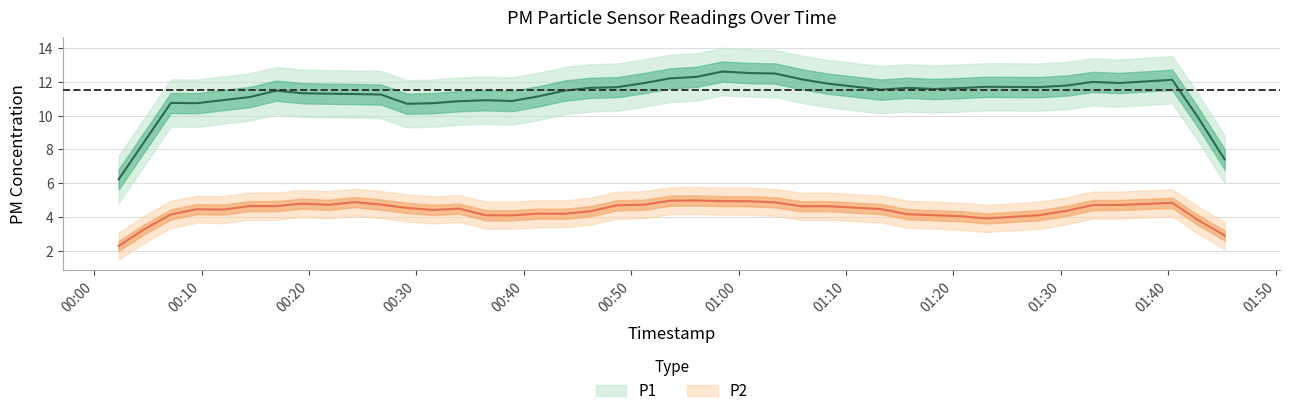

The P2 series shows 1.6 at 39. True or false?

False